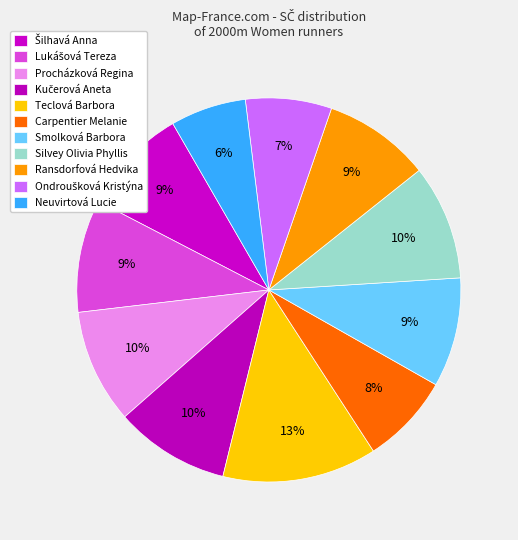

To the nearest percent, what percentage of the pie is Kučerová Aneta?

10%